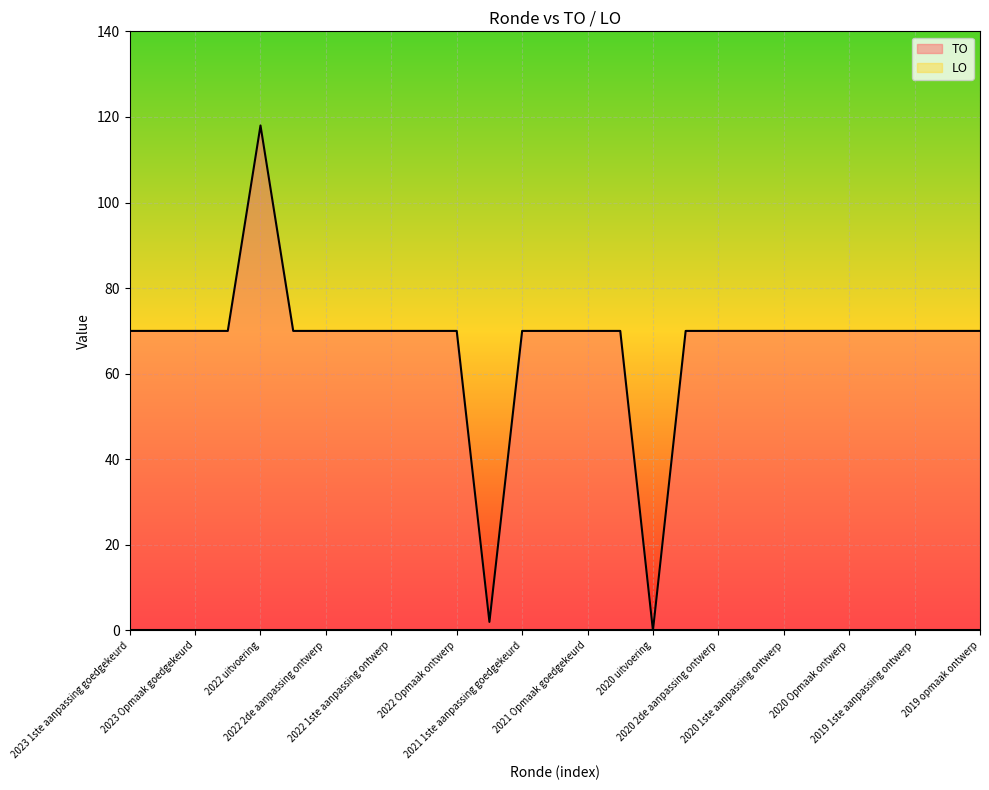

What is the sum of all values?

1800